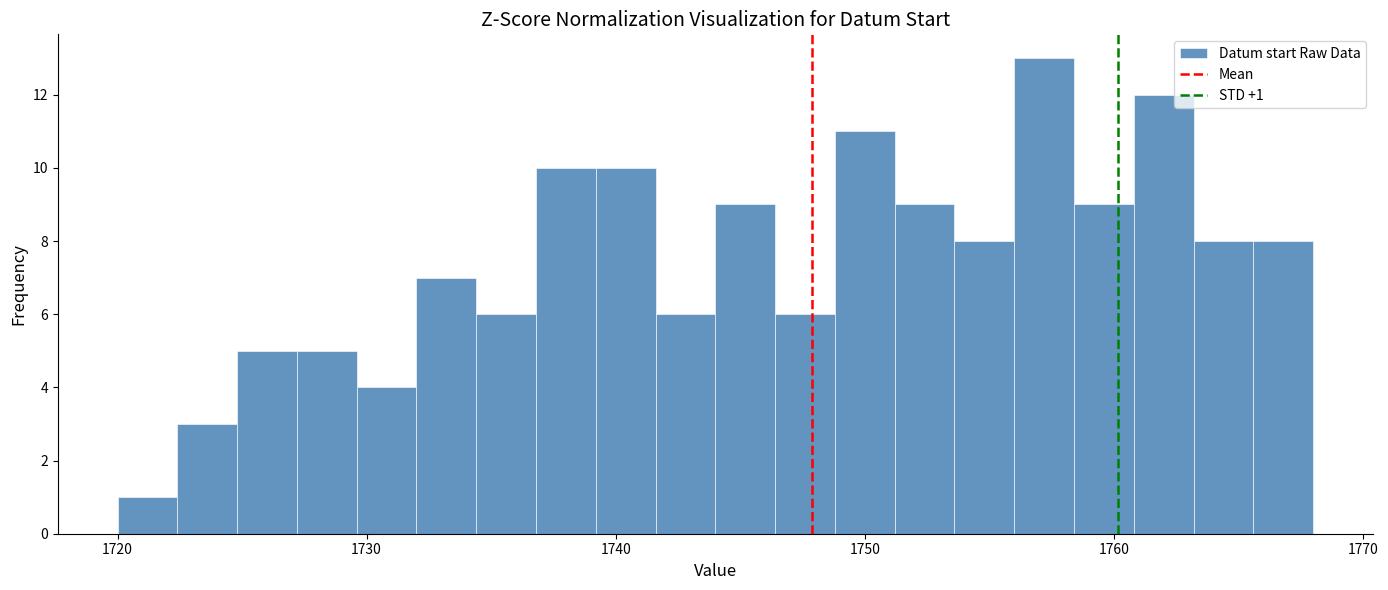

Read against the x-axis, roughly where is the centre of the tallest bar?

1757